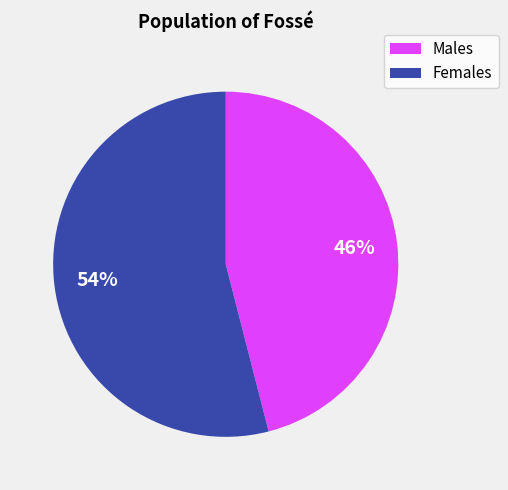

Does any single category account for the majority?

Yes